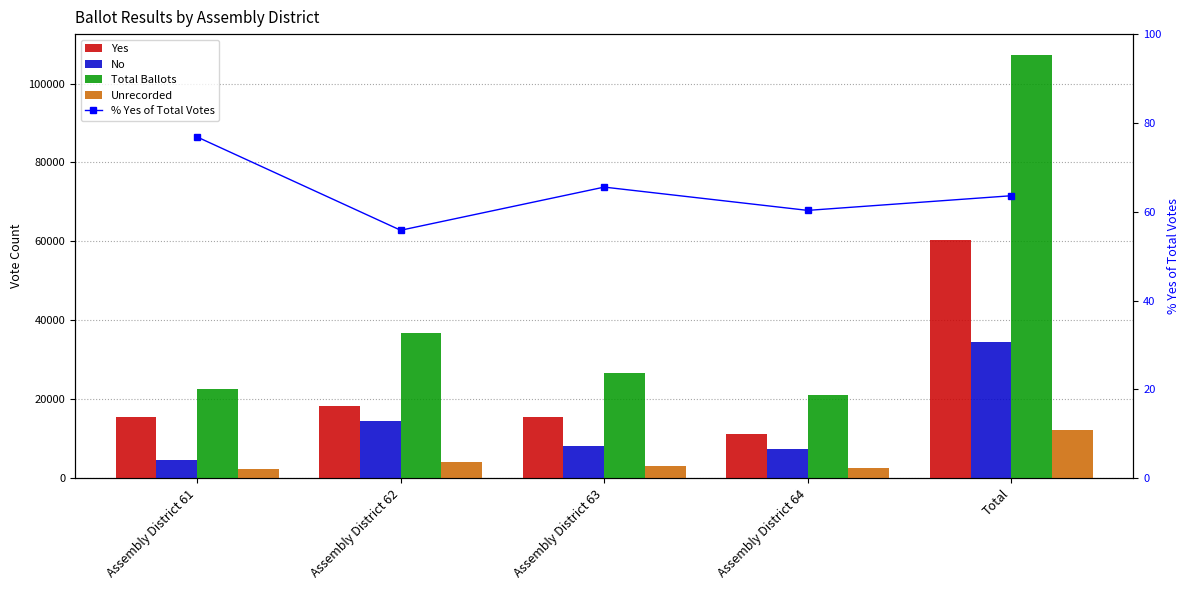

Is the value of % Yes of Total Votes at Assembly District 63 greater than the value of Unrecorded at Assembly District 63?

No